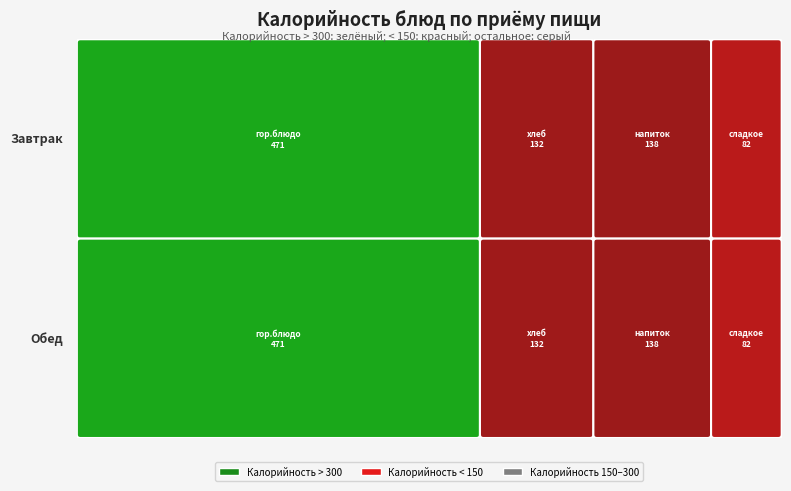

What is the sum of all Обед values?

823.4